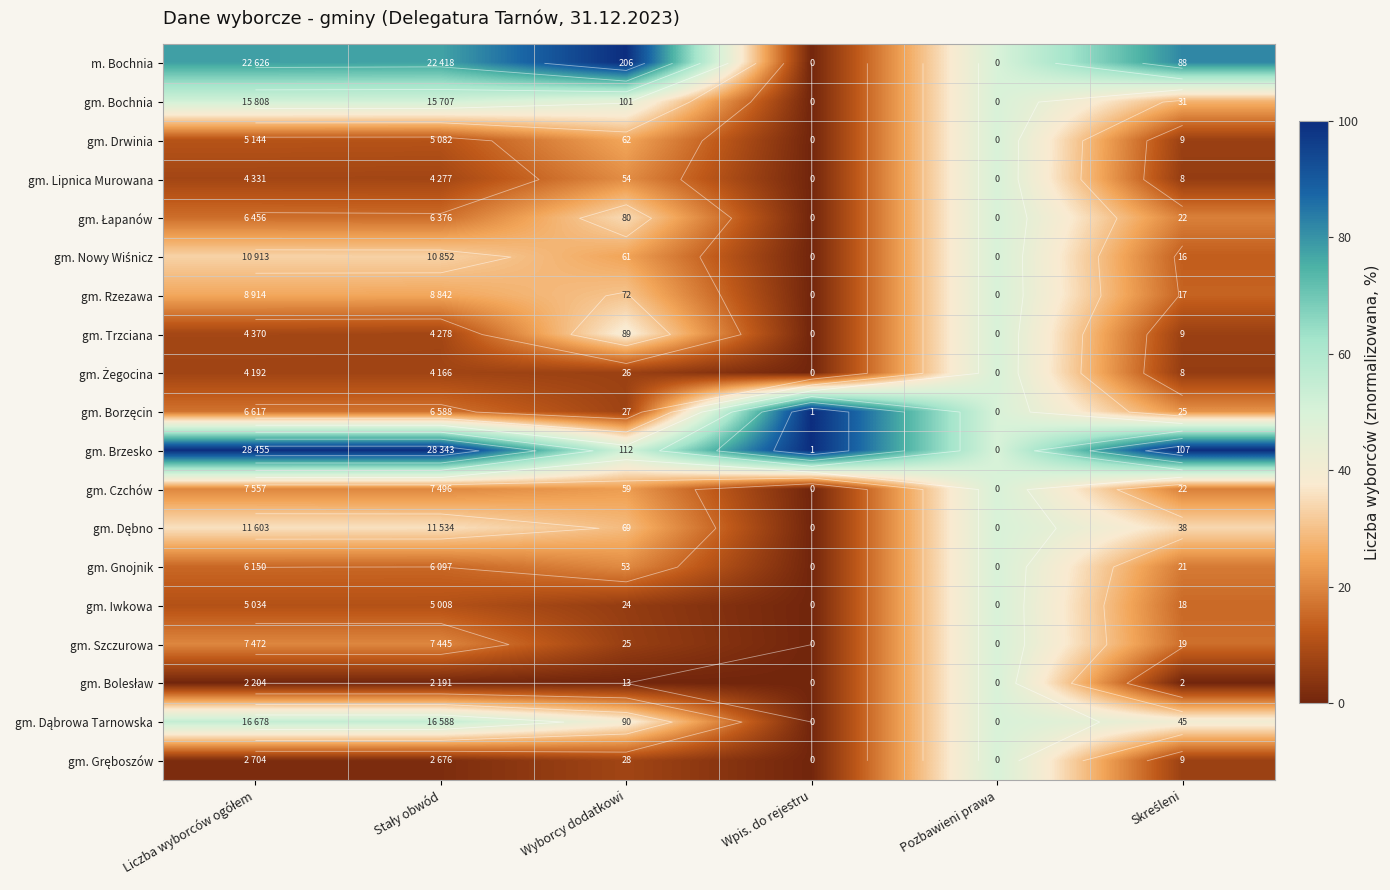

Is it true that gm. Gnojnik equals 18.1 at Skreśleni?

True